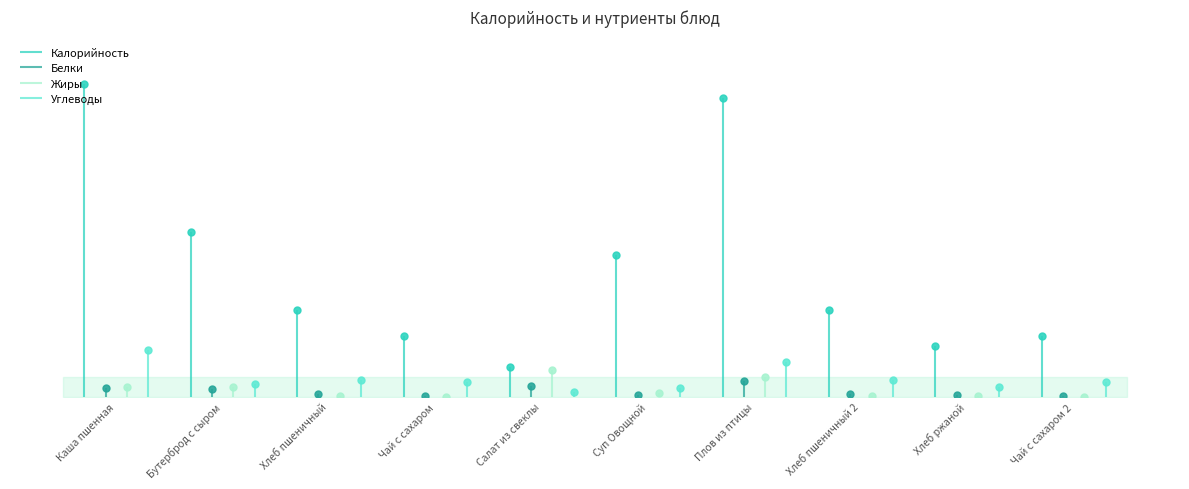

At Хлеб пшеничный, list the series in order from smallest to largest.

Жиры, Белки, Углеводы, Калорийность